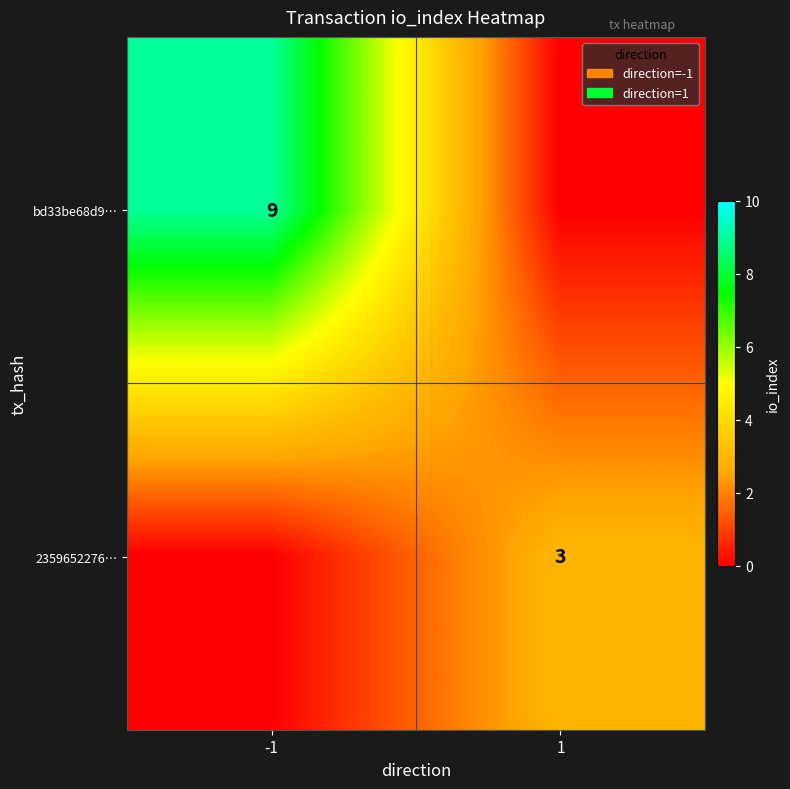

Is the value of 2359652276… at 1 greater than the value of bd33be68d9… at -1?

No